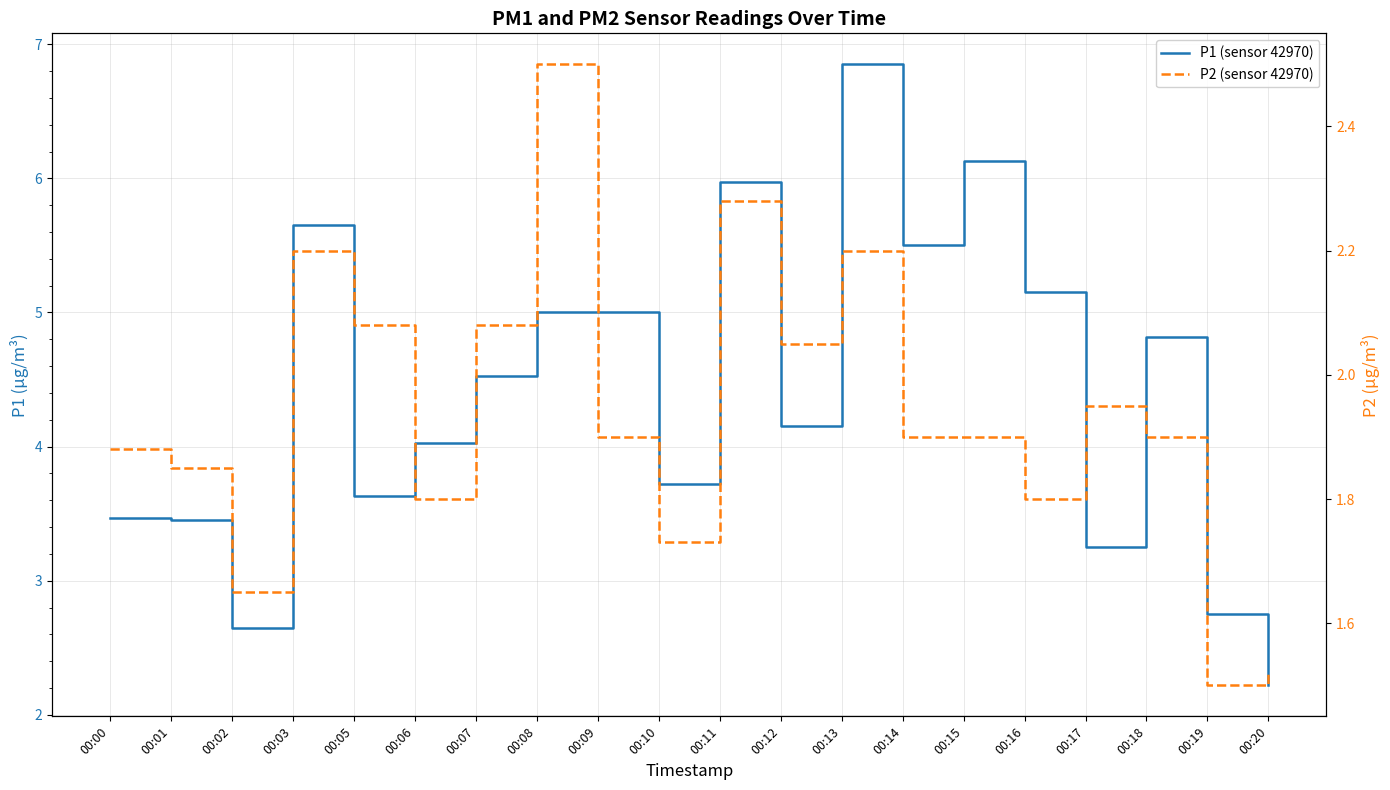

Read the P2 (sensor 42970) value at 00:20.

1.5